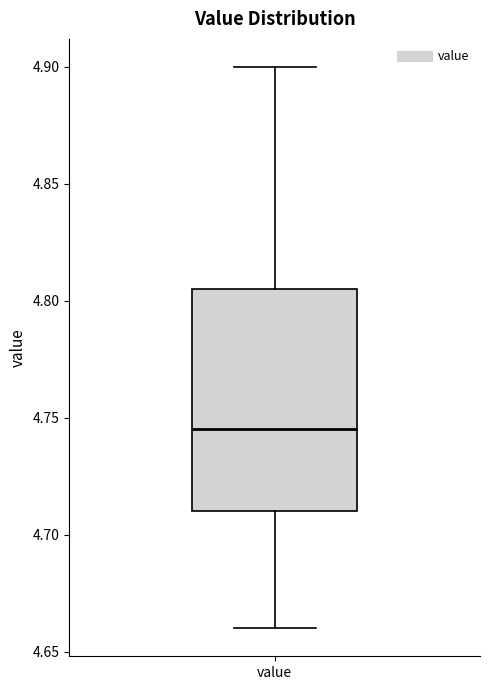

Transcribe this box plot: give where the median line is, the range the box spans, and where the two whiskers end, as read against the y-axis. The values are not printed on the chart, so give them approximately, as read against the axis.

median 4.745, box 4.710 to 4.805, whiskers 4.660 to 4.900